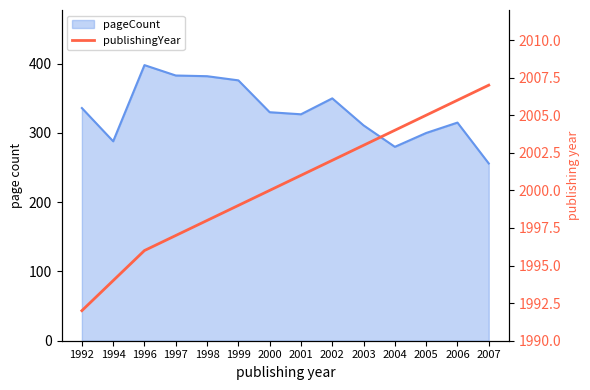

Count the number of categories in the chart.

14